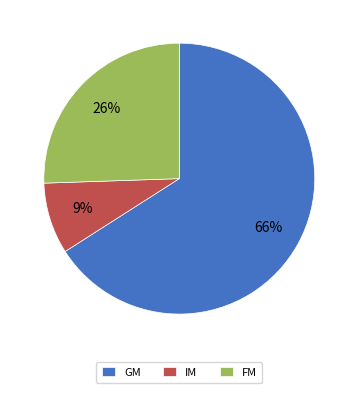

The IM slice represents 9% of the pie. True or false?

True